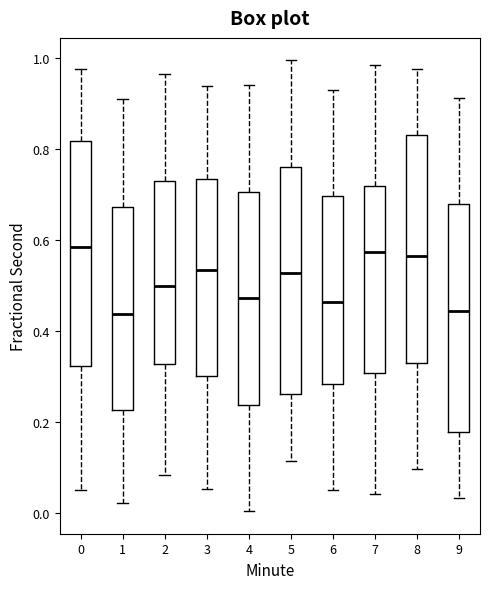

Reading left to right, transcribe this box plot: for each box, give where its median line is, the range the box spans, and where its two whiskers end, as read against the y-axis. The values are not printed on the chart, so give them approximately, as read against the axis.

0: median 0.58, box 0.32 to 0.82, whiskers 0.04 to 0.98
1: median 0.44, box 0.22 to 0.68, whiskers 0.02 to 0.92
2: median 0.50, box 0.32 to 0.74, whiskers 0.08 to 0.96
3: median 0.54, box 0.30 to 0.74, whiskers 0.06 to 0.94
4: median 0.48, box 0.24 to 0.70, whiskers 0.00 to 0.94
5: median 0.52, box 0.26 to 0.76, whiskers 0.12 to 1.00
6: median 0.46, box 0.28 to 0.70, whiskers 0.04 to 0.94
7: median 0.58, box 0.30 to 0.72, whiskers 0.04 to 0.98
8: median 0.56, box 0.32 to 0.82, whiskers 0.10 to 0.98
9: median 0.44, box 0.18 to 0.68, whiskers 0.04 to 0.92